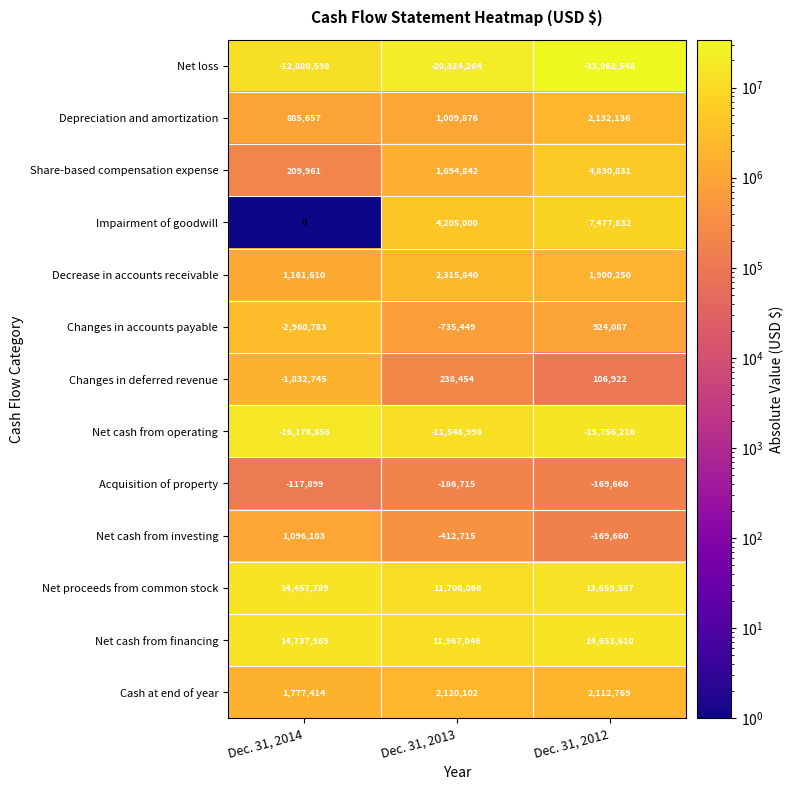

What is the difference between the Net cash from investing values at Dec. 31, 2013 and Dec. 31, 2012?

243055